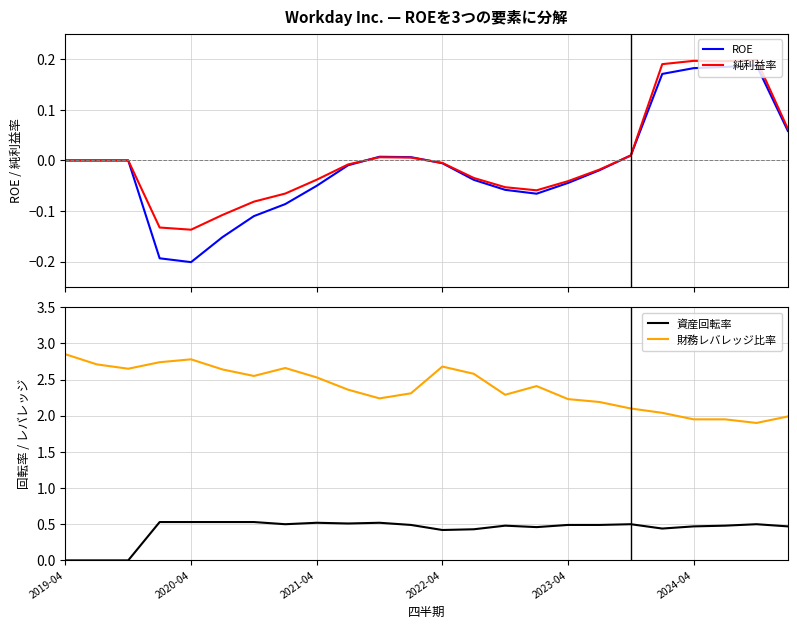

True or false: 財務レバレッジ比率 and 資産回転率 cross at least once.

False